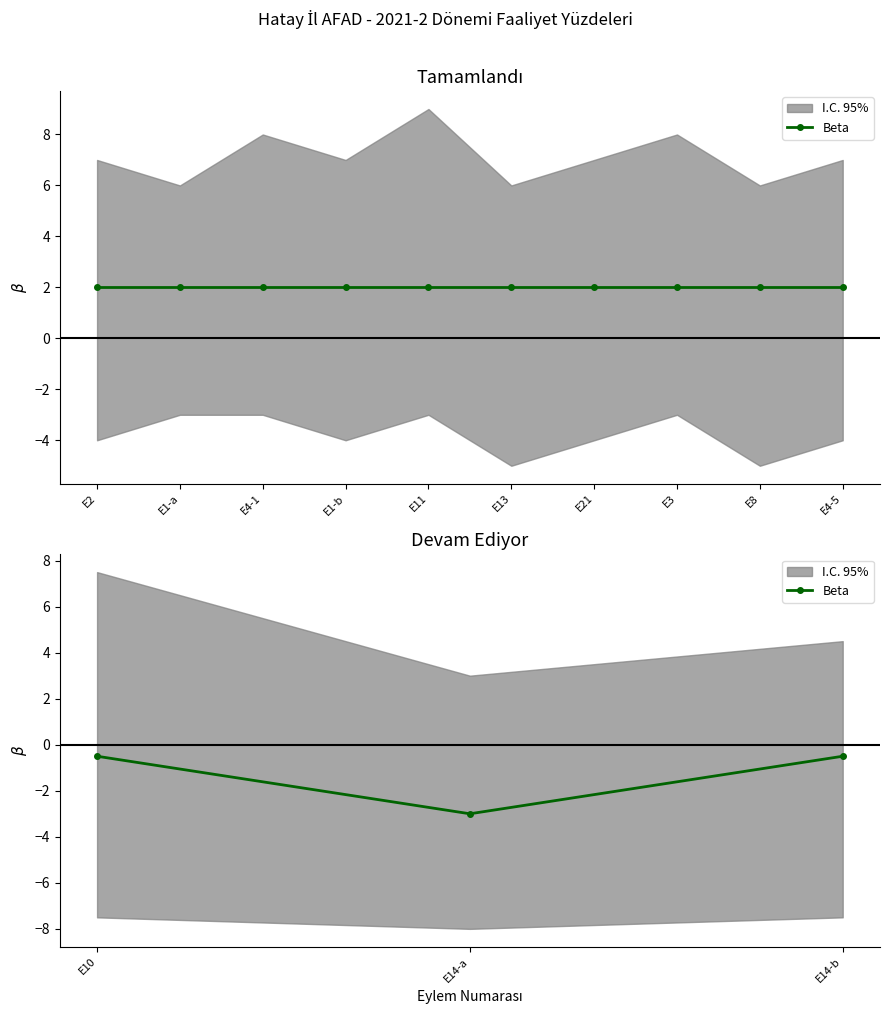

At which label is the value closest to -1?

E10